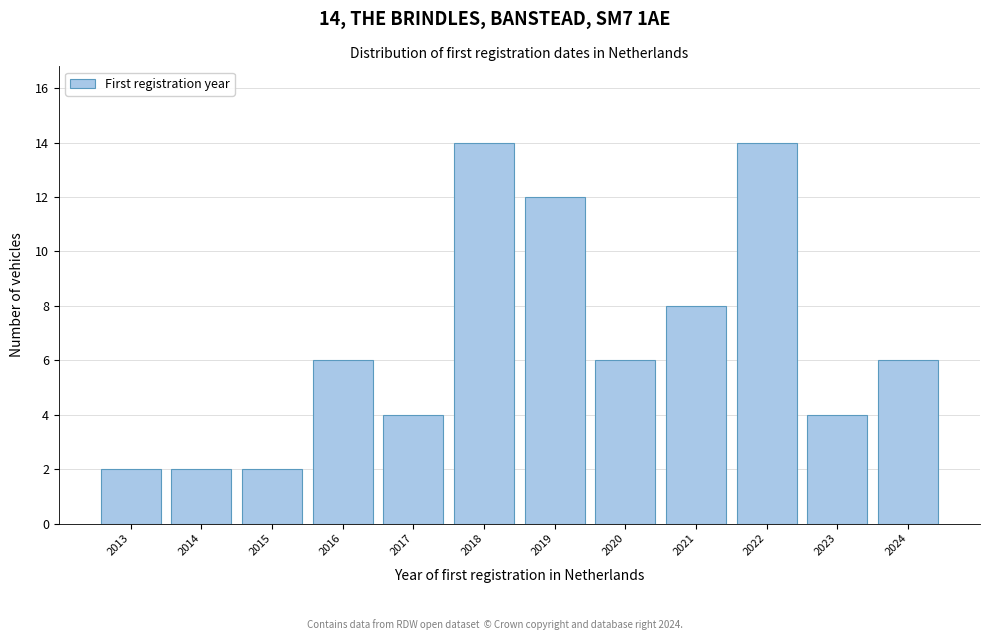

Reading right to left, what are all the values shown in this chart?

2024=6	2023=4	2022=14	2021=8	2020=6	2019=12	2018=14	2017=4	2016=6	2015=2	2014=2	2013=2